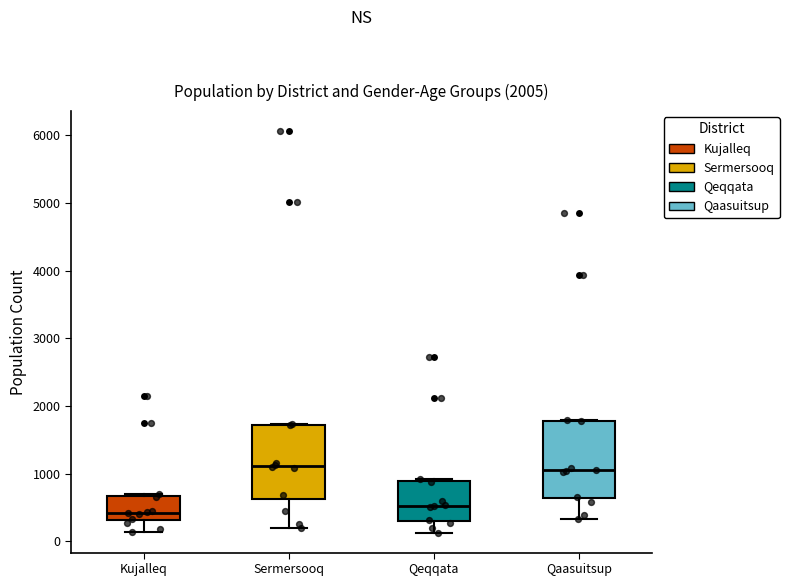

Reading left to right, transcribe this box plot: for each box, give where its median line is, the range the box spans, and where its two whiskers end, as read against the y-axis. The values are not printed on the chart, so give them approximately, as read against the axis.

Kujalleq: median 400, box 300 to 700, whiskers 100 to 700 (just above the box's upper edge)
Sermersooq: median 1100, box 600 to 1700, whiskers 200 to 1700
Qeqqata: median 500, box 300 to 900, whiskers 100 to 900 (just above the box's upper edge)
Qaasuitsup: median 1100, box 600 to 1800, whiskers 300 to 1800